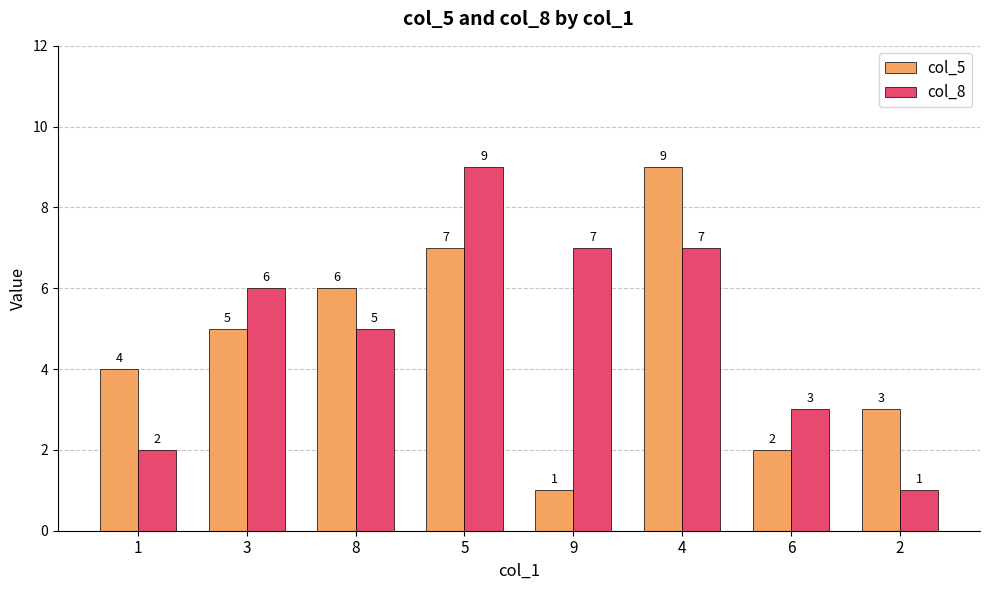

At which label is col_5 closest to 5?

3